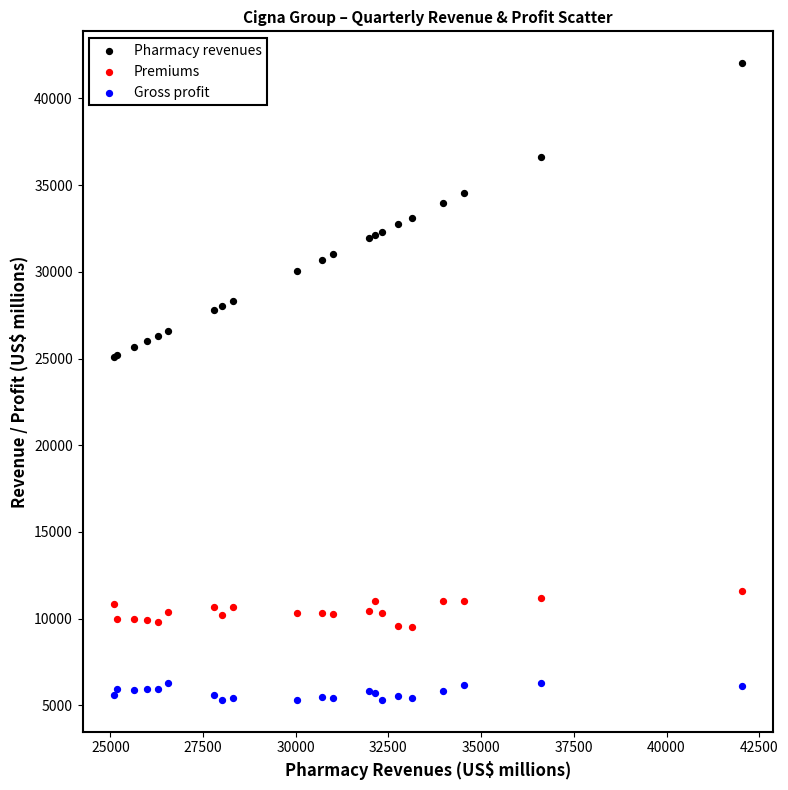

Which series contains the highest Y value?

Pharmacy revenues